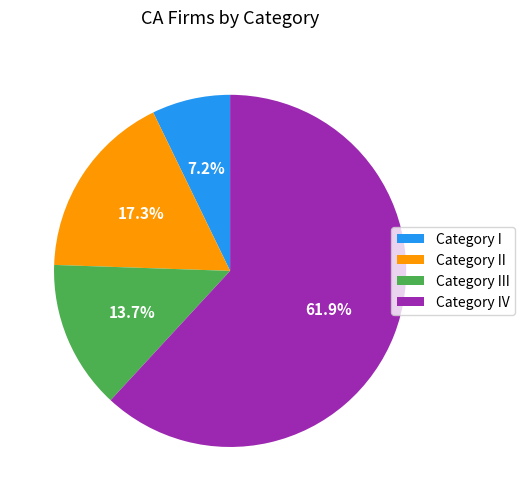

Which slice is the largest?

Category IV